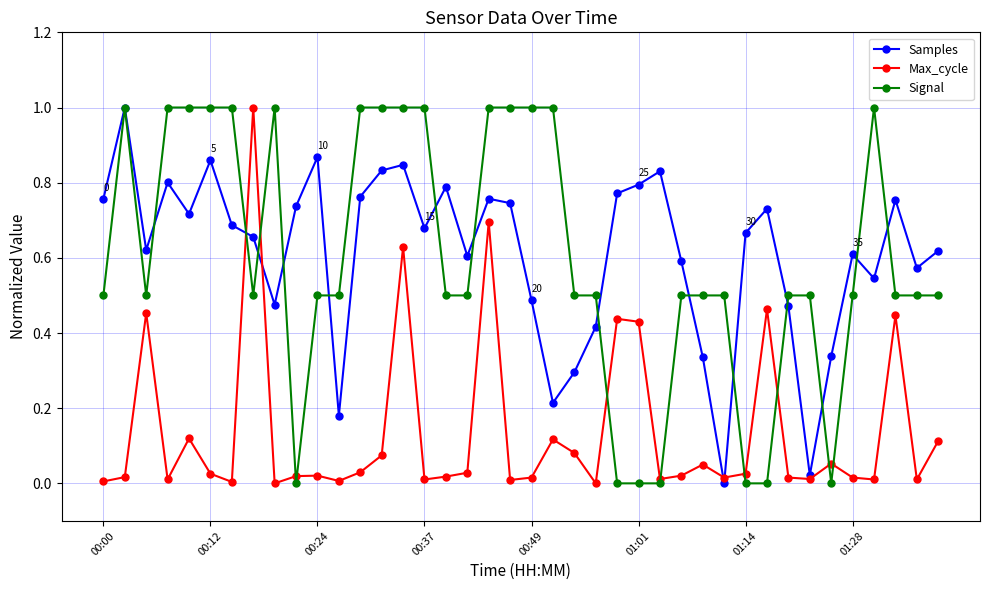

How many data points does each series have?

40